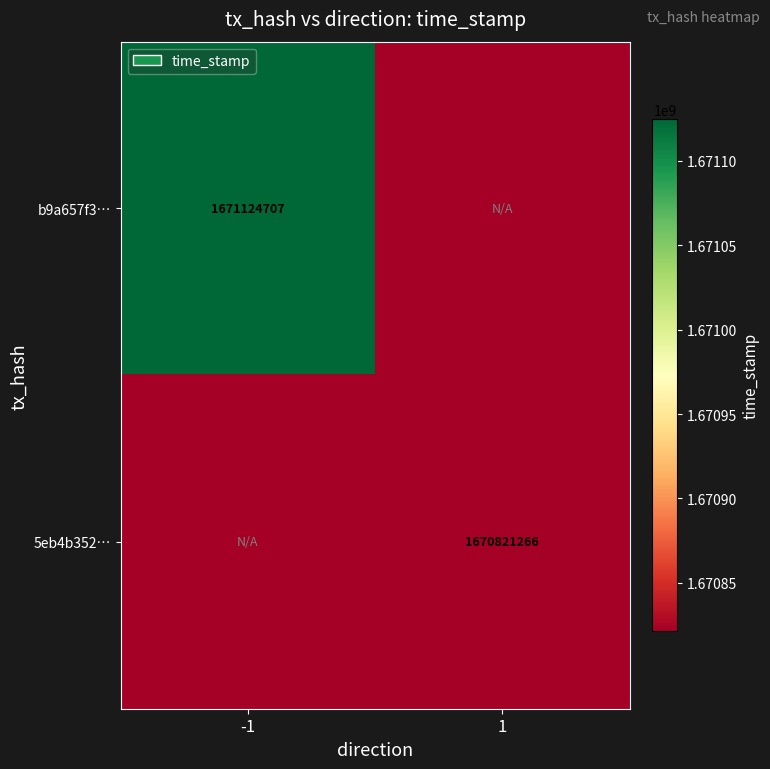

At which category is the sum across all series the highest?

-1